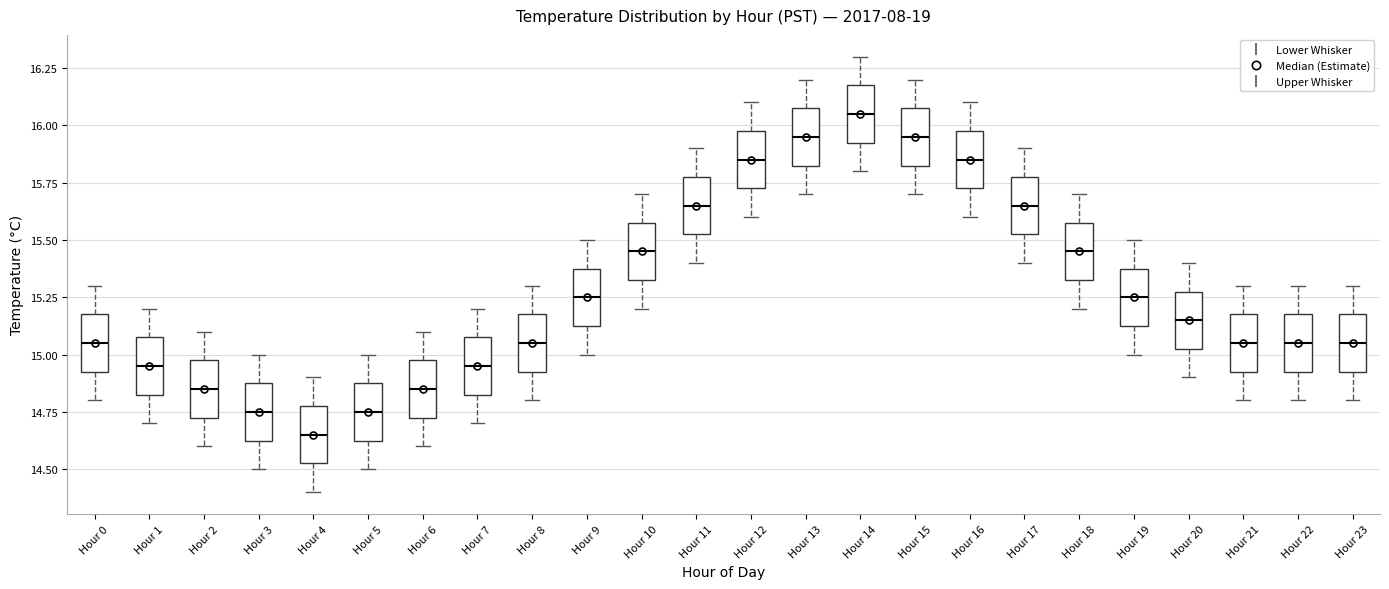

Where does the upper whisker of the box for Hour 5 end on the y-axis? The values are not printed on the chart, so give them approximately, as read against the axis.

15.00